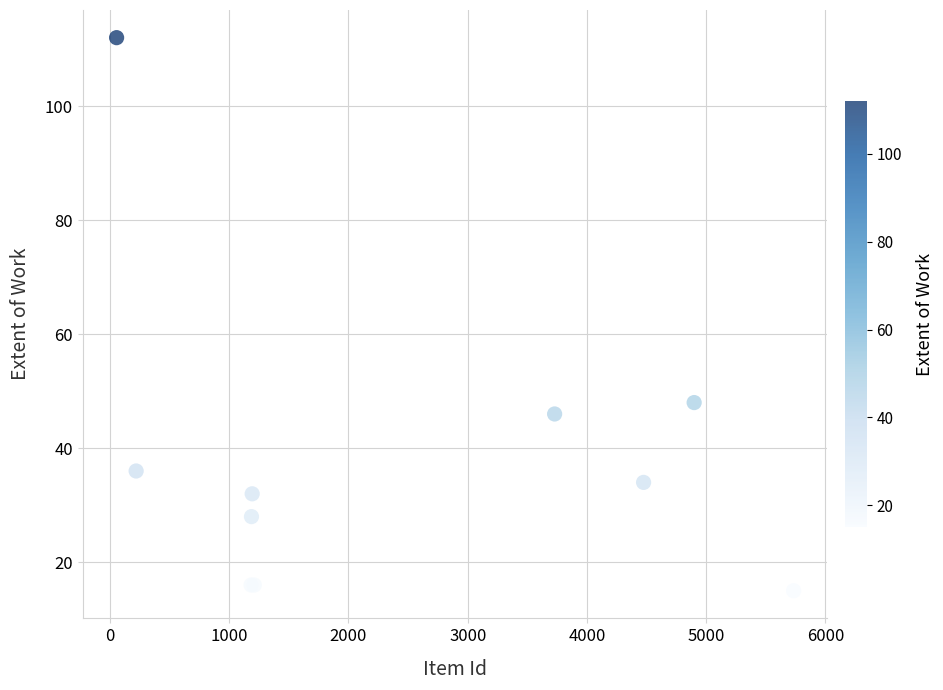

What Y value in the scatter plot is closest to 63?

48